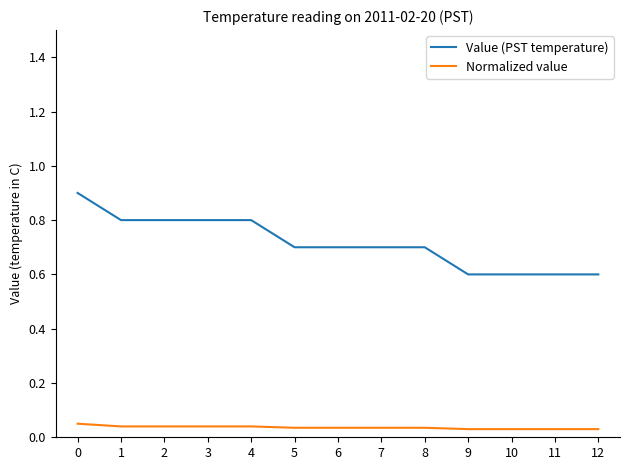

Count the number of categories in the chart.

13